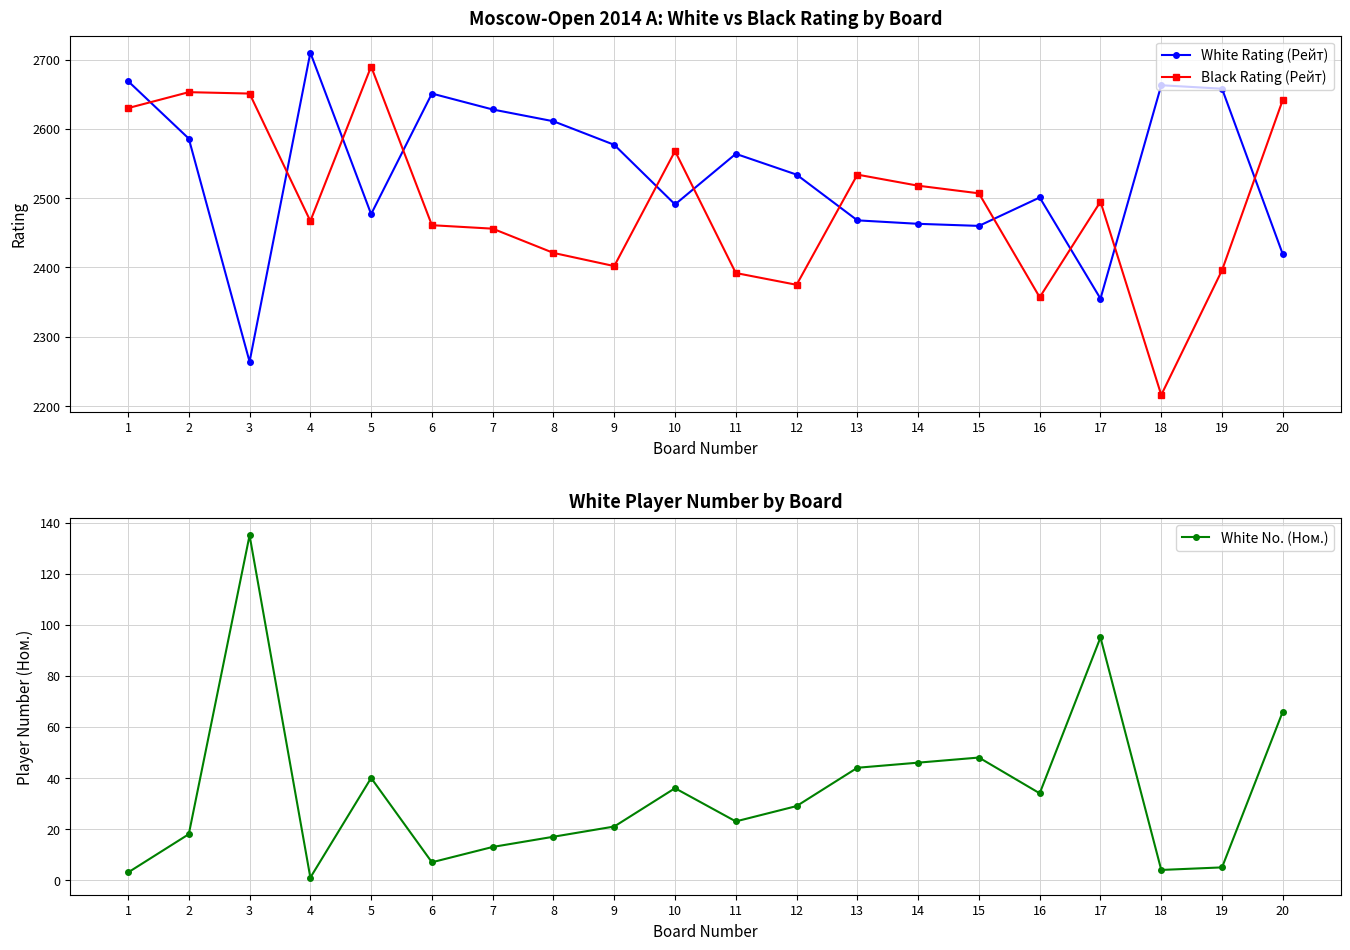

What is the minimum value shown in the chart?

1